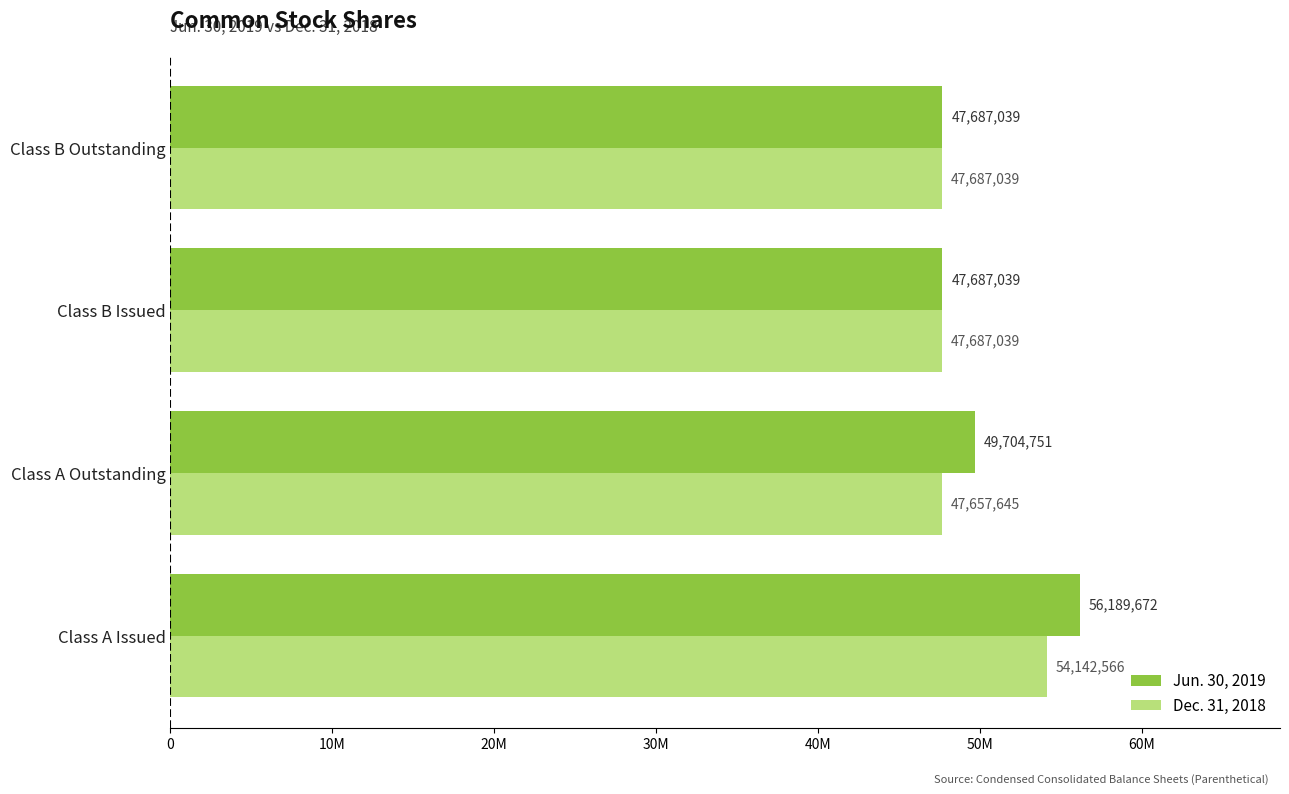

Are the bars horizontal?

Yes